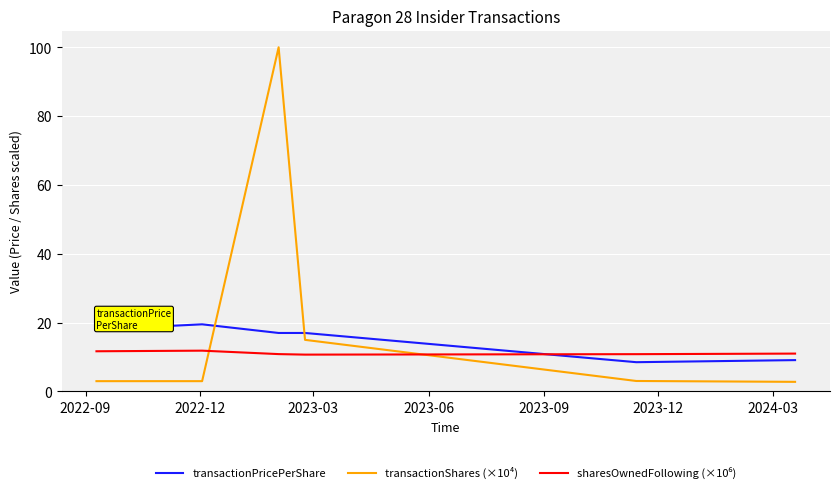

True or false: transactionShares (×10⁴) and transactionPricePerShare cross at least once.

True